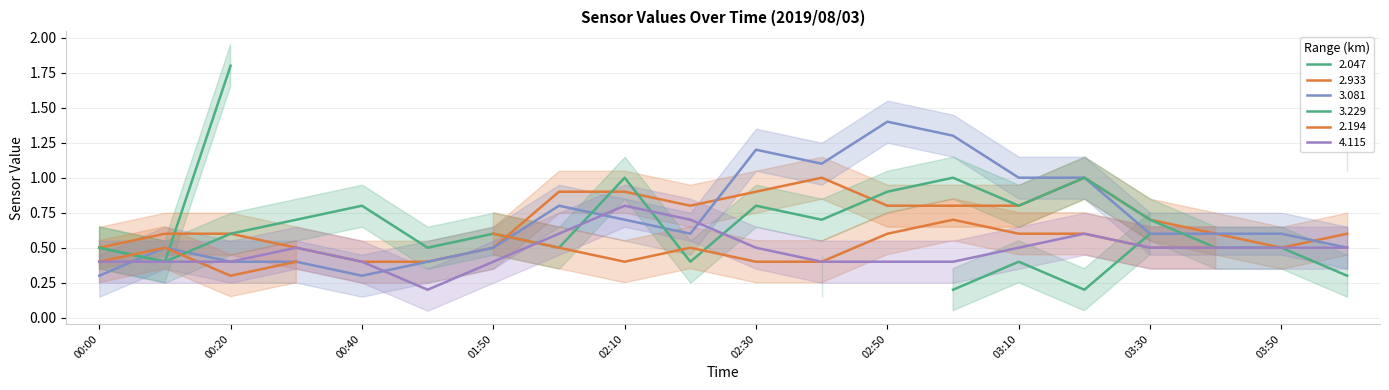

What is the minimum value shown in the chart?

0.2